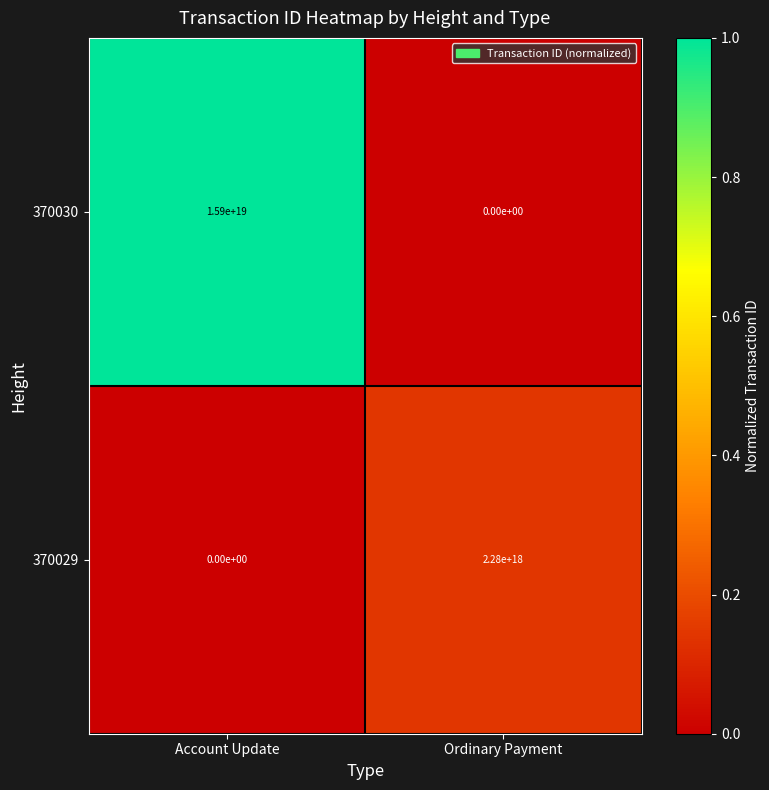

At how many categories does at least one series exceed 0?

2